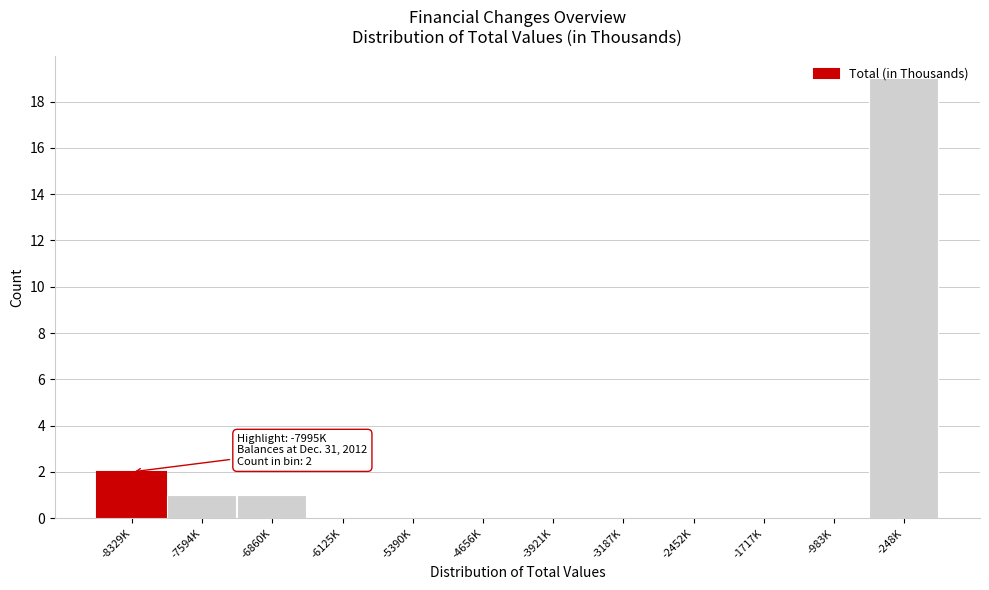

Where is the data nearest to the value 9?

-8329K